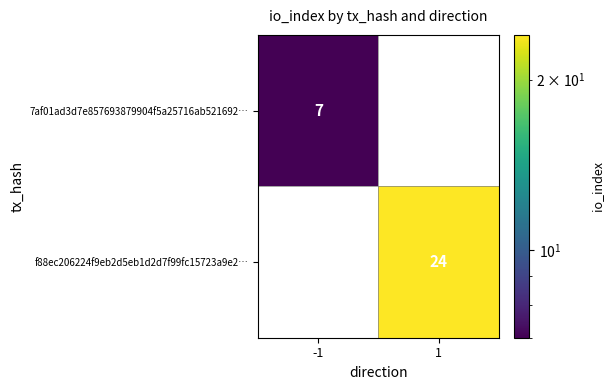

List the series in order of their peak value, lowest first.

7af01ad3d7e857693879904f5a25716ab521692…, f88ec206224f9eb2d5eb1d2d7f99fc15723a9e2…